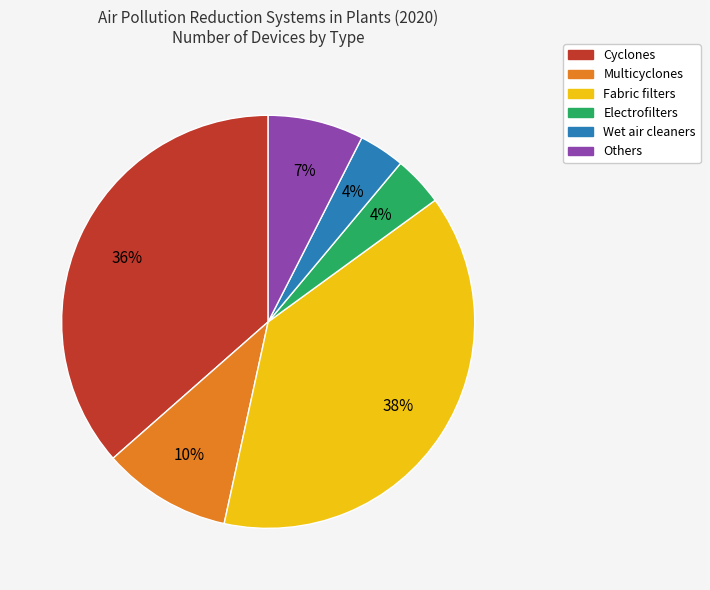

True or false: Electrofilters accounts for 4% of the total.

True